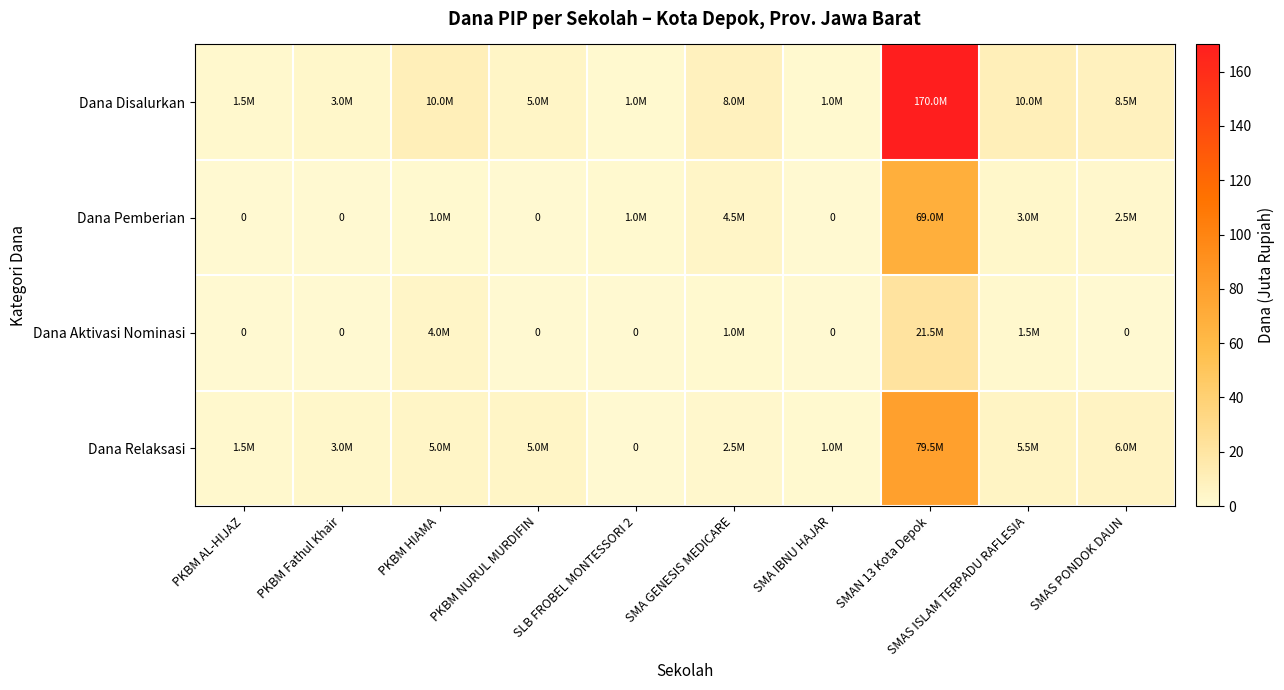

Which series has the largest range (max minus min)?

Dana Disalurkan